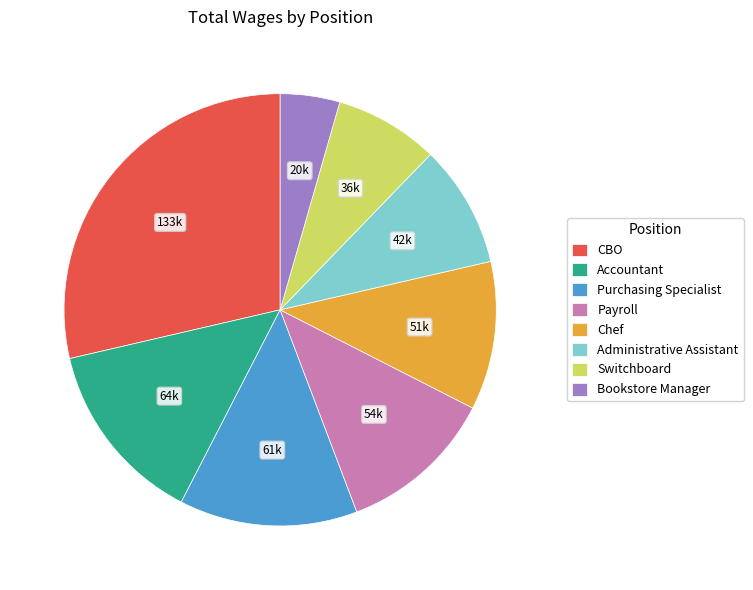

Approximately how many times larger is the value at Purchasing Specialist compared to Payroll?

1.1